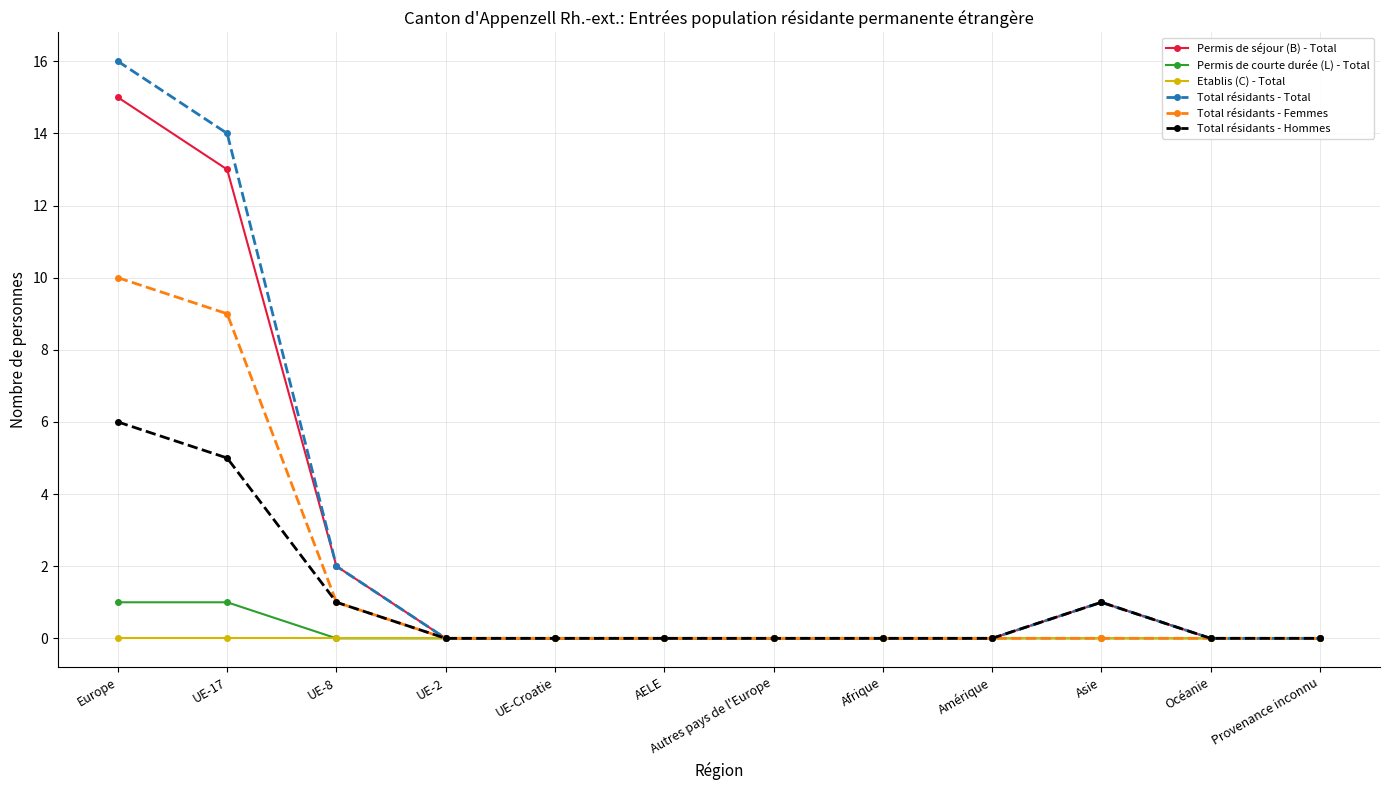

How many lines are shown in the chart?

6